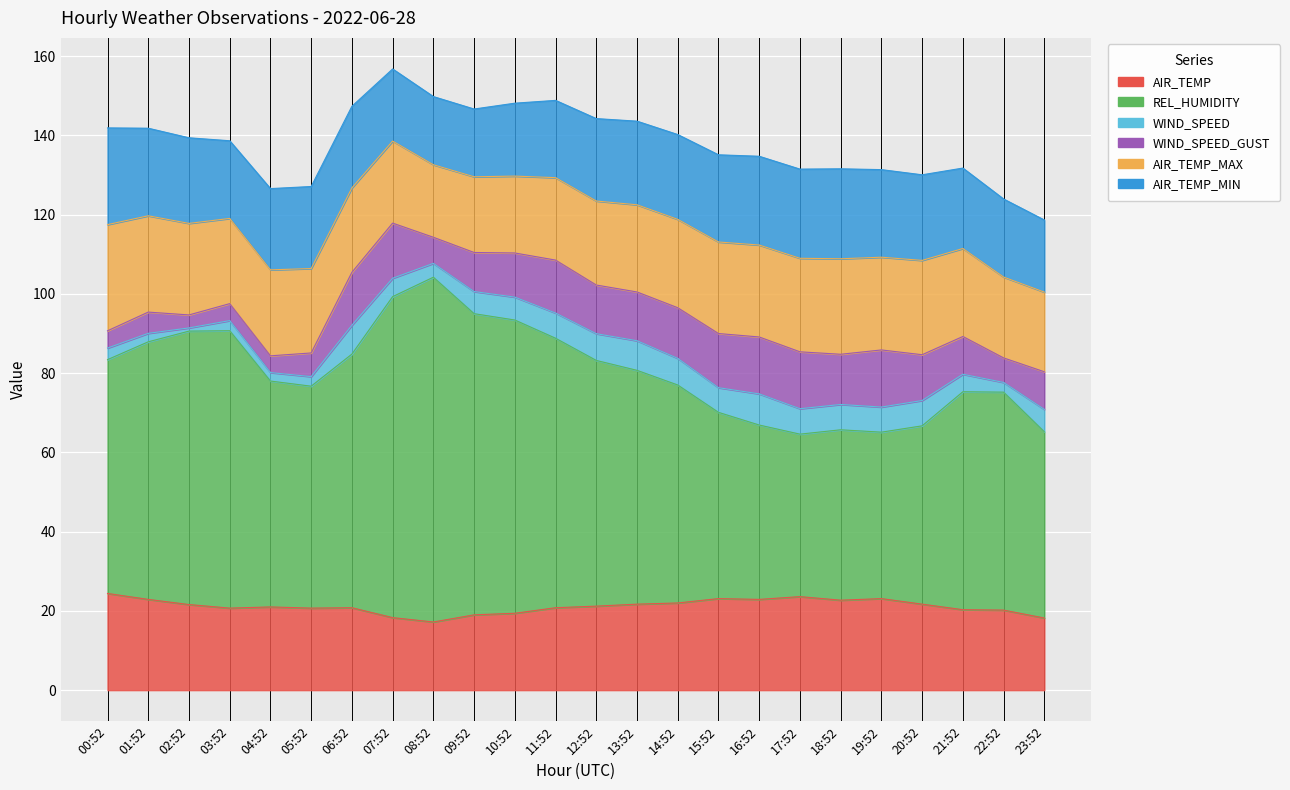

Is it true that AIR_TEMP_MAX equals 24.1 at 18:52?

True